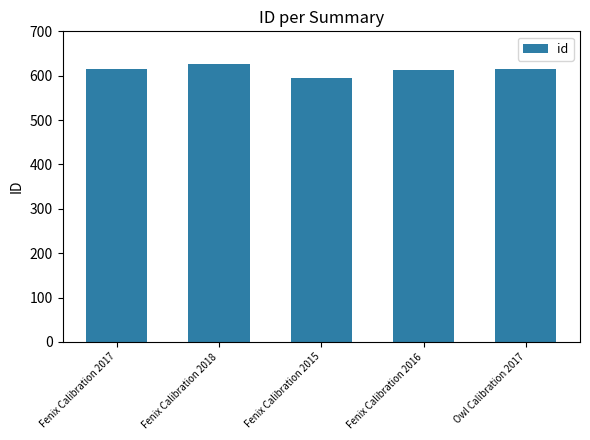

Does the chart contain stacked bars?

No